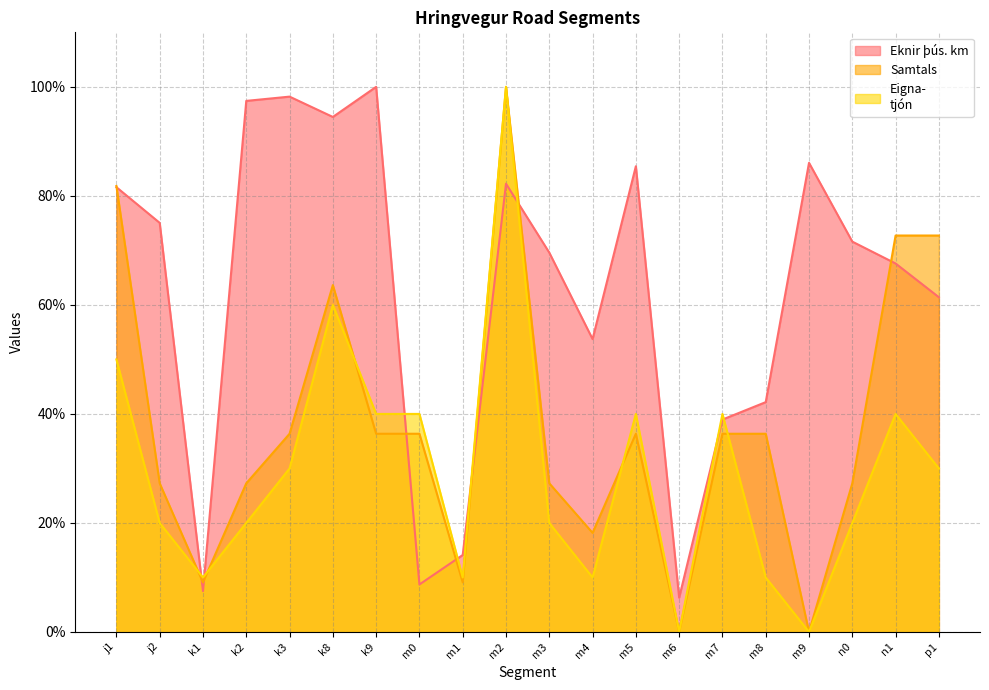

Rank the series by their maximum value, from lowest to highest.

Eknir þús. km, Samtals, Eigna-
tjón